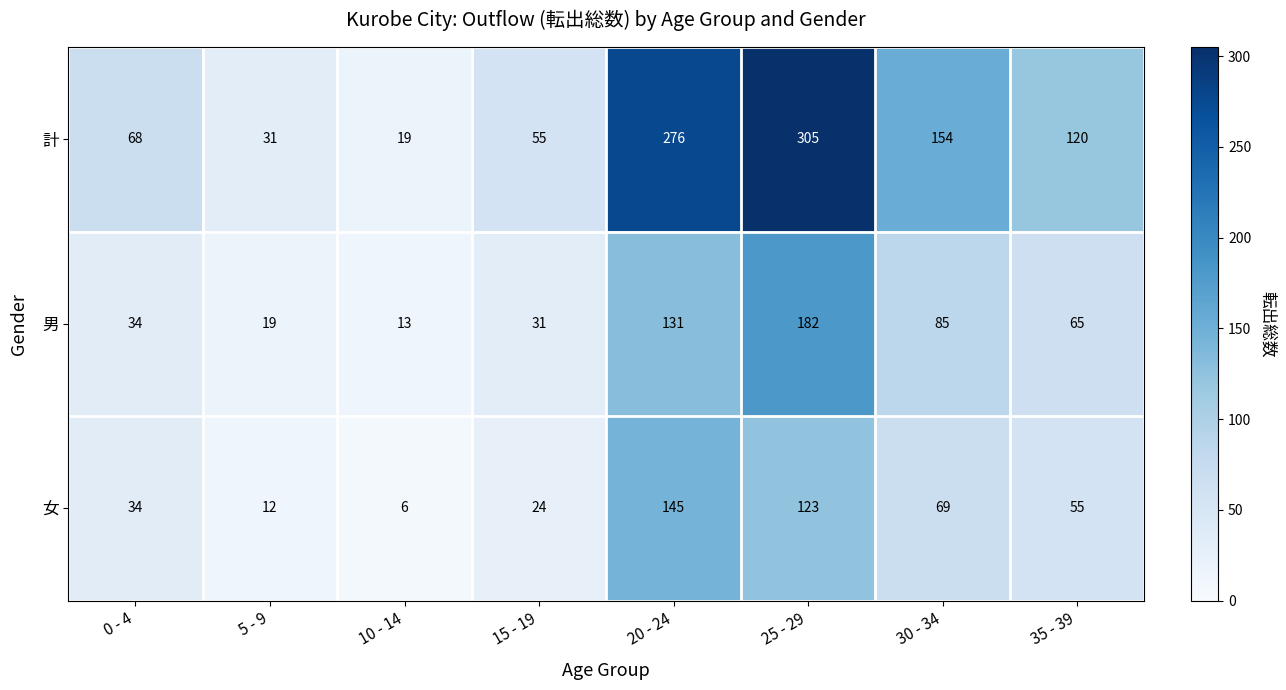

True or false: 女 has a value of 69 at 30 - 34.

True